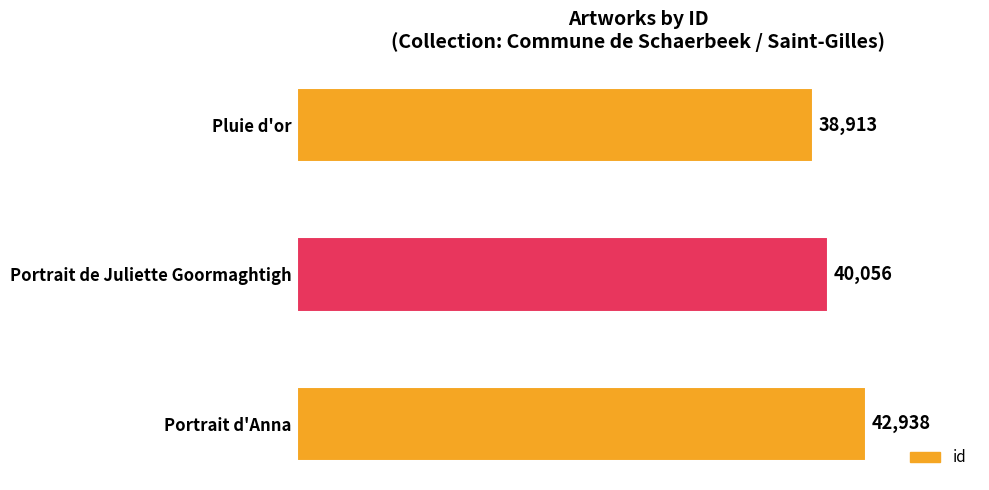

What position from the bottom is Pluie d'or?

3